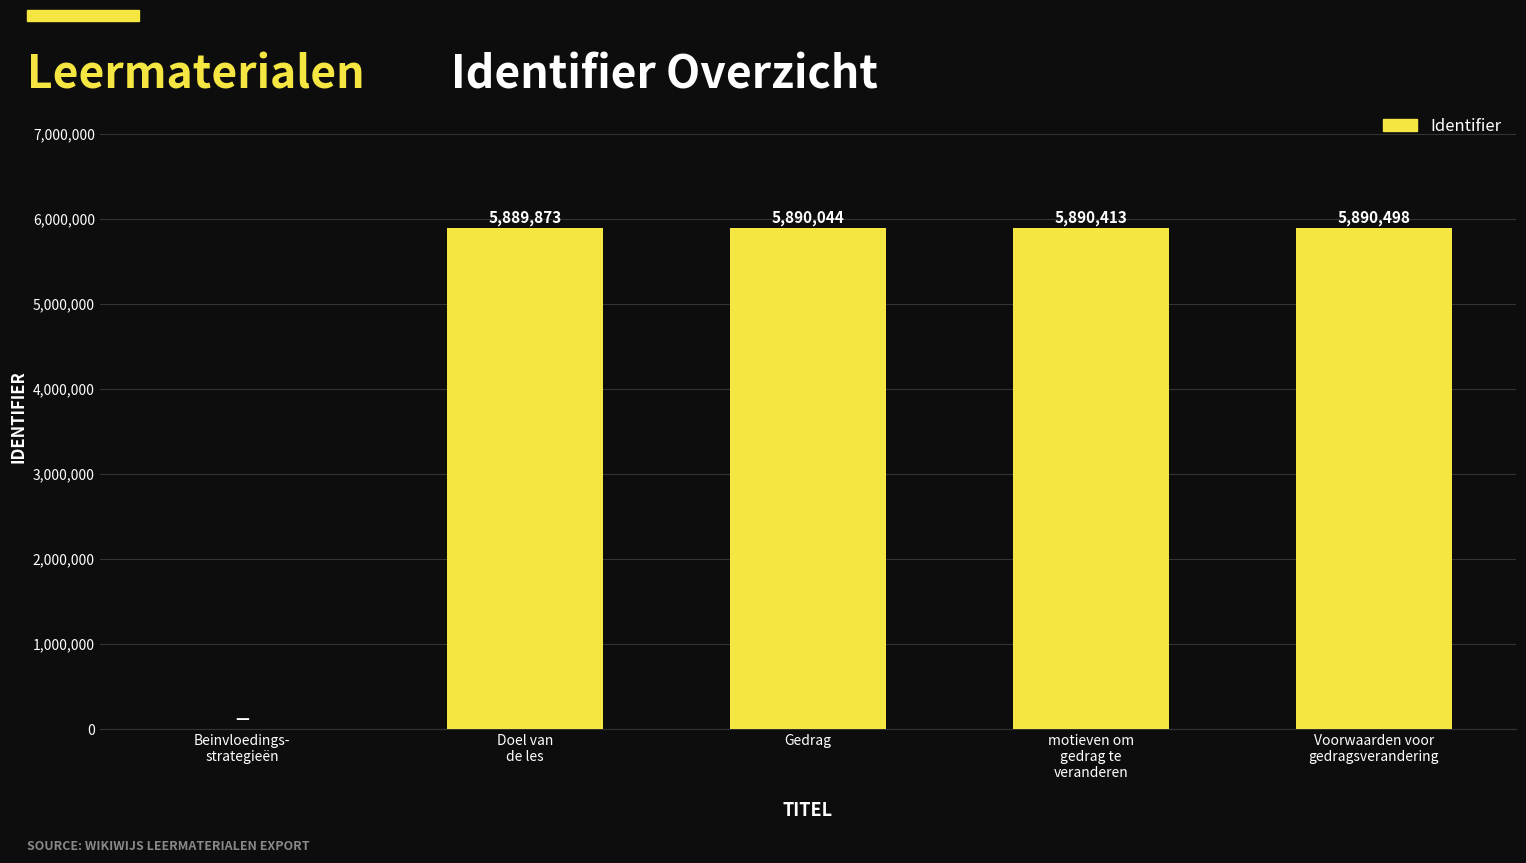

Reading left to right, transcribe all the data shown in this chart.

0	5889873	5890044	5890413	5890498